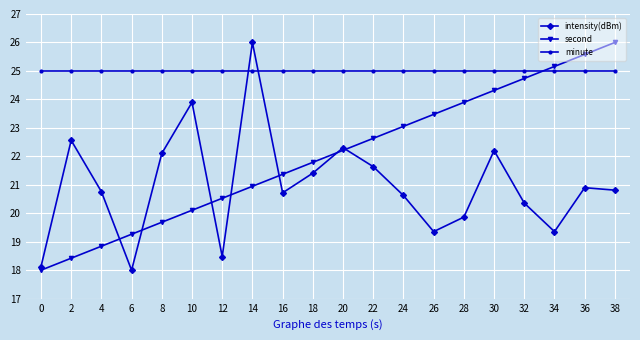

Reading left to right, transcribe all the data shown in this chart.

intensity(dBm): 0=18.1	2=22.6	4=20.8	6=18.0	8=22.1	10=23.9	12=18.5	14=26.0	16=20.7	18=21.4	20=22.3	22=21.6	24=20.6	26=19.4	28=19.9	30=22.2	32=20.4	34=19.4	36=20.9	38=20.8
second: 0=18.0	2=18.4	4=18.8	6=19.3	8=19.7	10=20.1	12=20.5	14=20.9	16=21.4	18=21.8	20=22.2	22=22.6	24=23.1	26=23.5	28=23.9	30=24.3	32=24.7	34=25.2	36=25.6	38=26.0
minute: 0=25.0	2=25.0	4=25.0	6=25.0	8=25.0	10=25.0	12=25.0	14=25.0	16=25.0	18=25.0	20=25.0	22=25.0	24=25.0	26=25.0	28=25.0	30=25.0	32=25.0	34=25.0	36=25.0	38=25.0